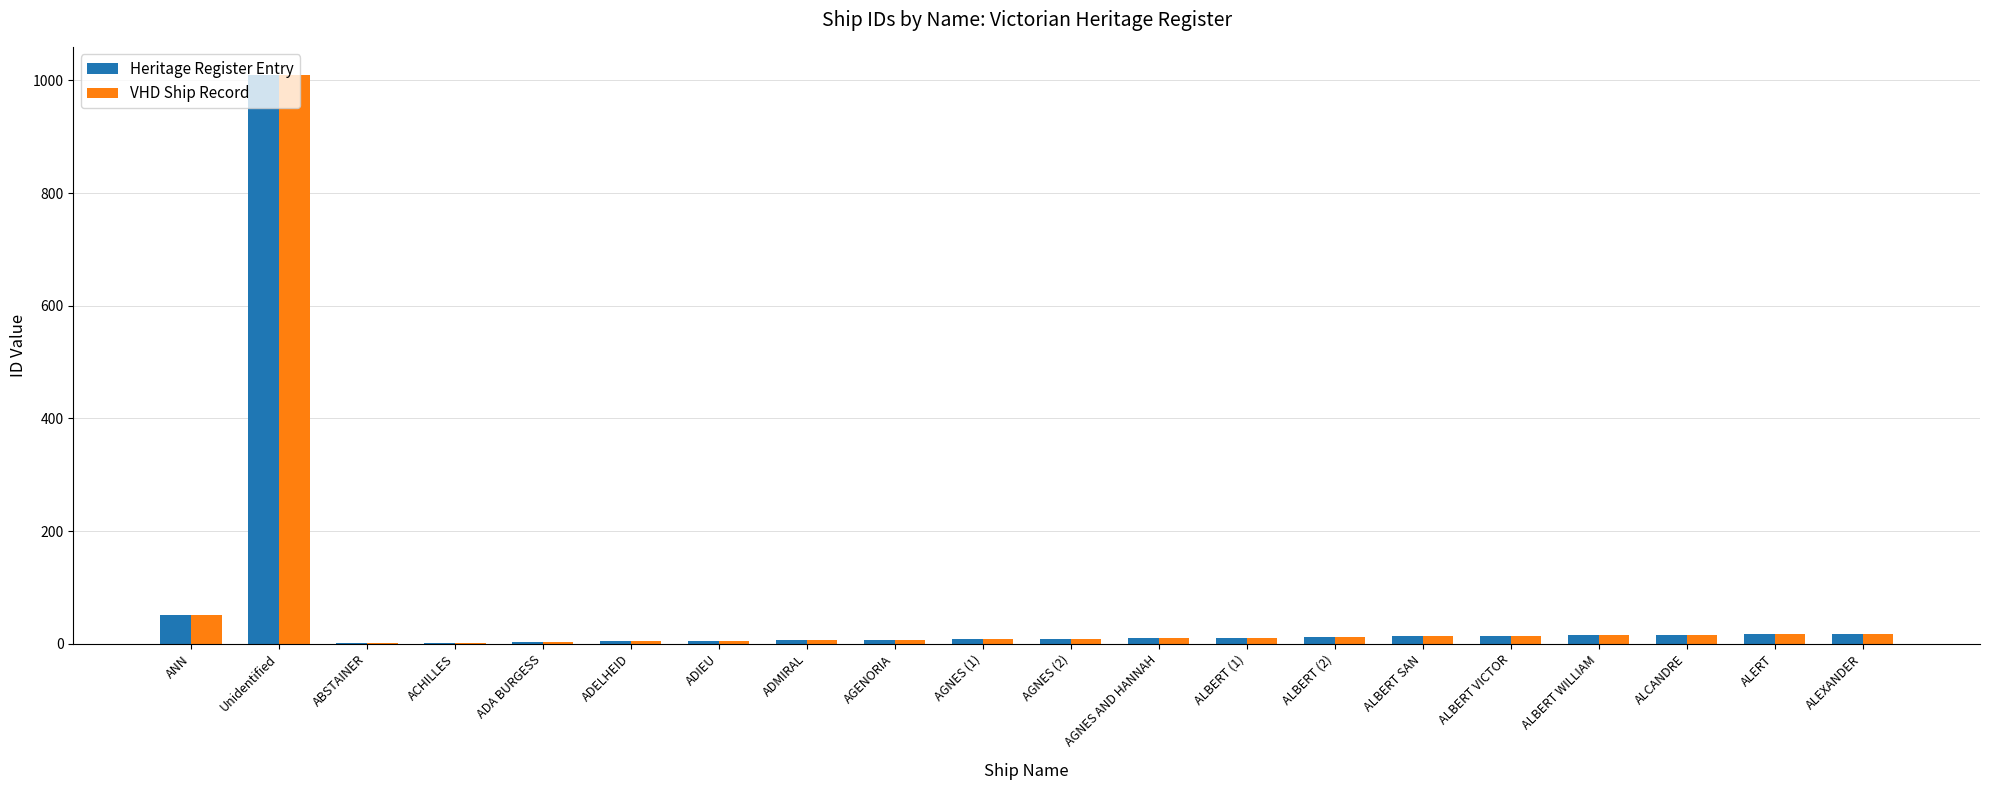

What is the total value across all series at ADELHEID?

8